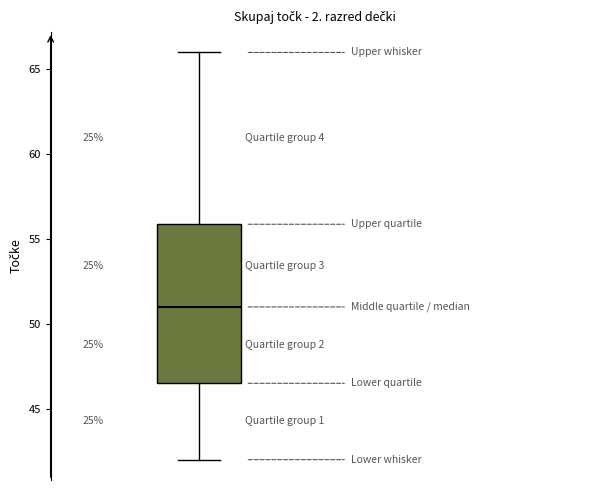

Transcribe this box plot: give where the median line is, the range the box spans, and where the two whiskers end, as read against the y-axis. The values are not printed on the chart, so give them approximately, as read against the axis.

median 51.0, box 46.5 to 56.0, whiskers 42.0 to 66.0